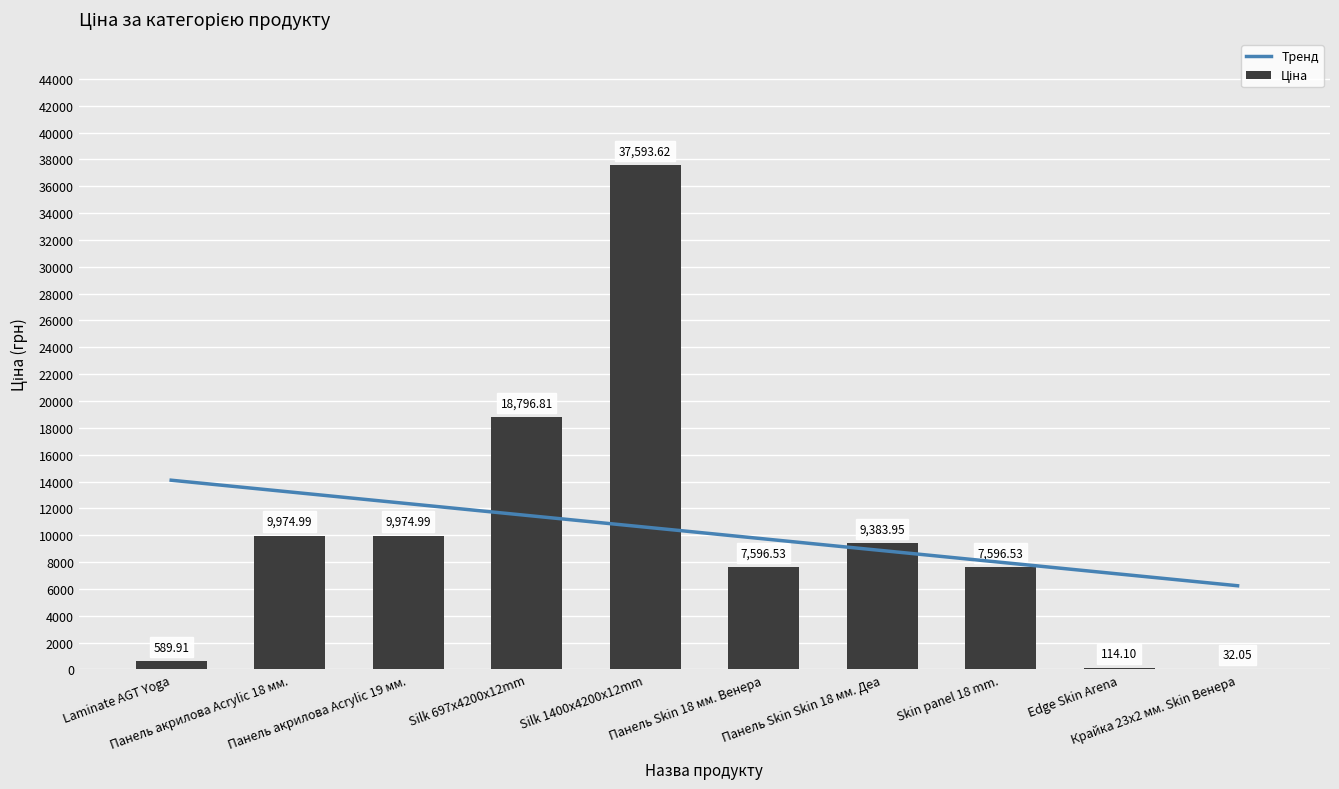

How many values in the Ціна series exceed 9383?

5